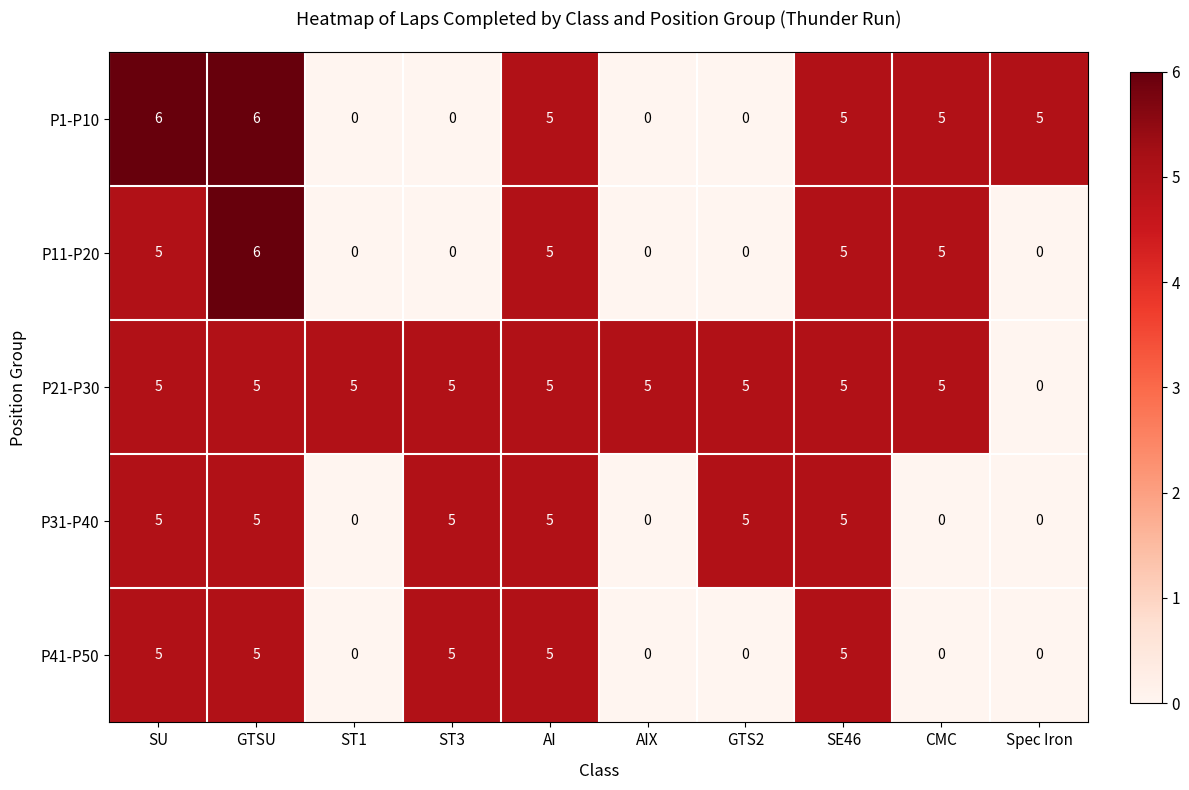

What is the difference between the highest and lowest values at ST1?

5